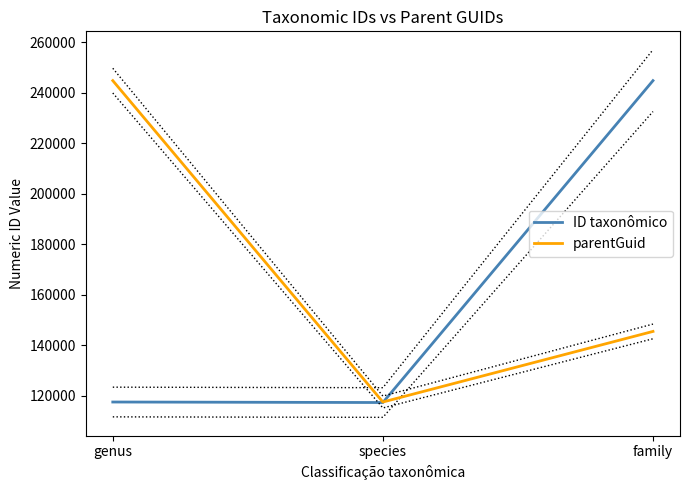

Reading right to left, extract all data points from this chart.

ID taxonômico: 244768	117354	117553
parentGuid: 145497	117553	244768